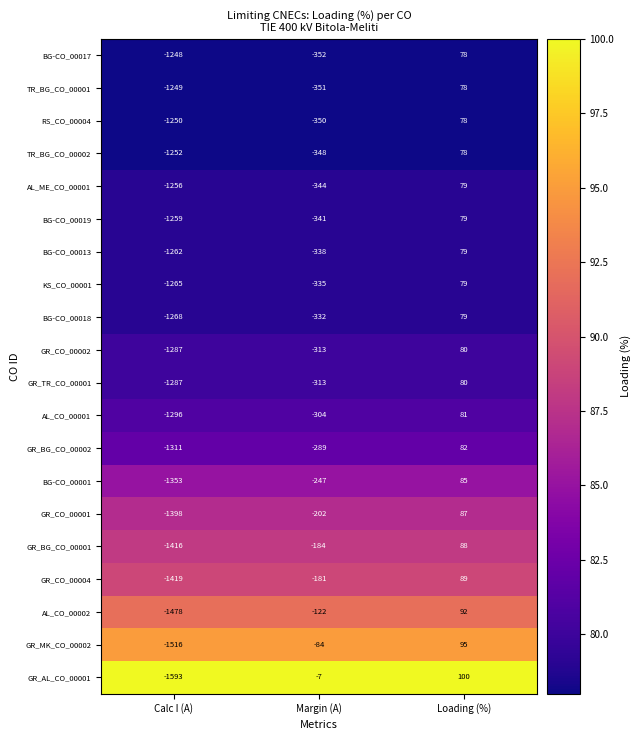

Between Calc I (A) and Loading (%), which series saw the biggest shift?

GR_AL_CO_00001